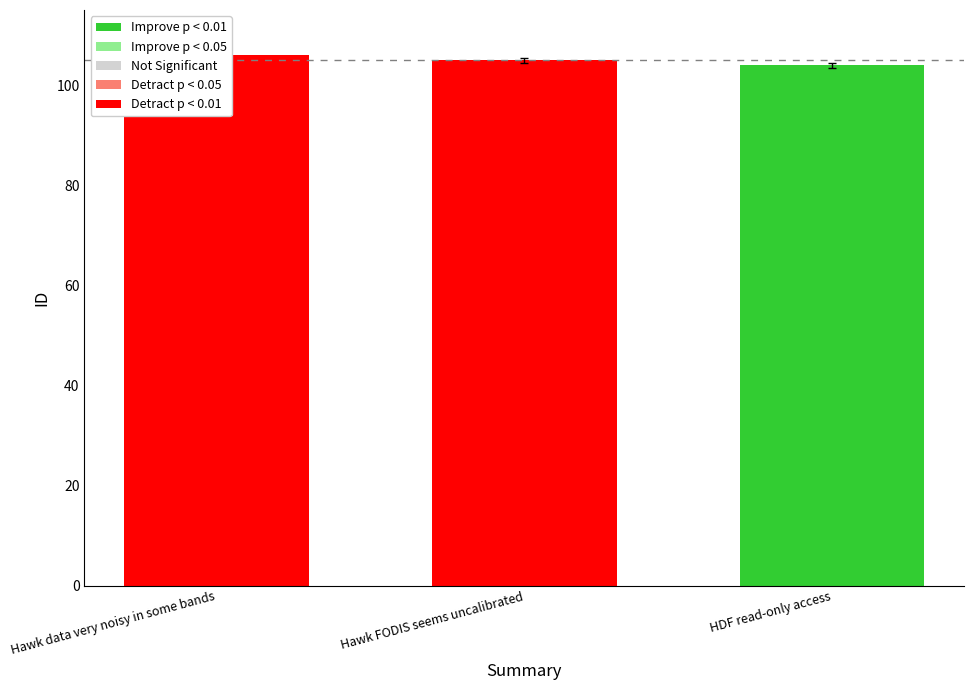

What is the sum of the values at Hawk FODIS seems uncalibrated and Hawk data very noisy in some bands?

210.0